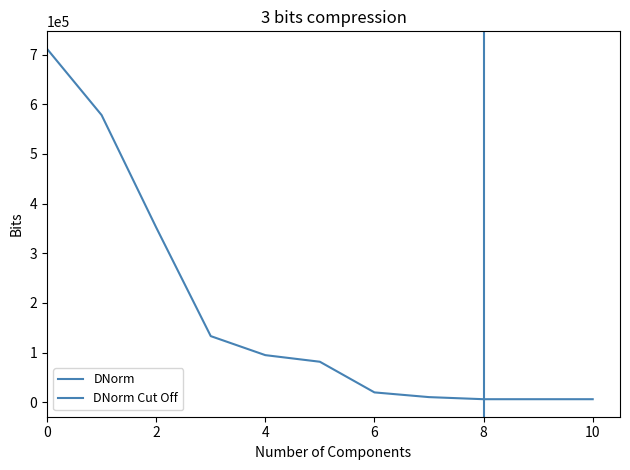

Does the chart display data point markers on the line(s)?

No